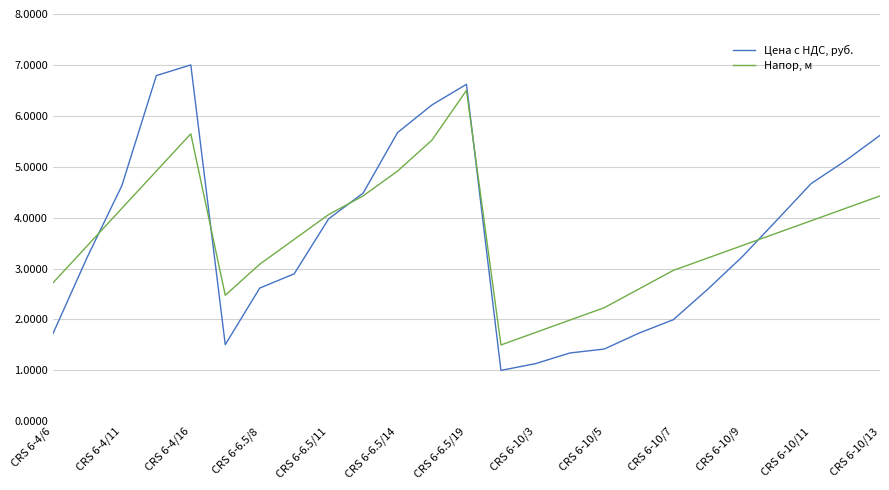

List the series in order of their peak value, lowest first.

Напор, м, Цена с НДС, руб.